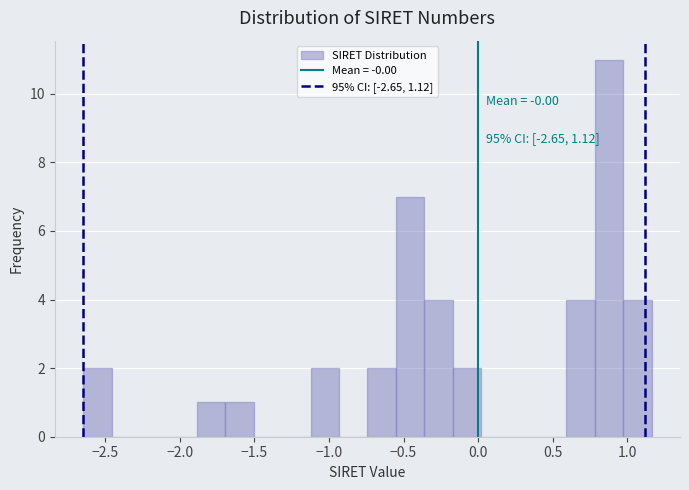

Around what value on the x-axis is the tallest bar? Give the approximate position of its centre, as read against the axis.

0.90